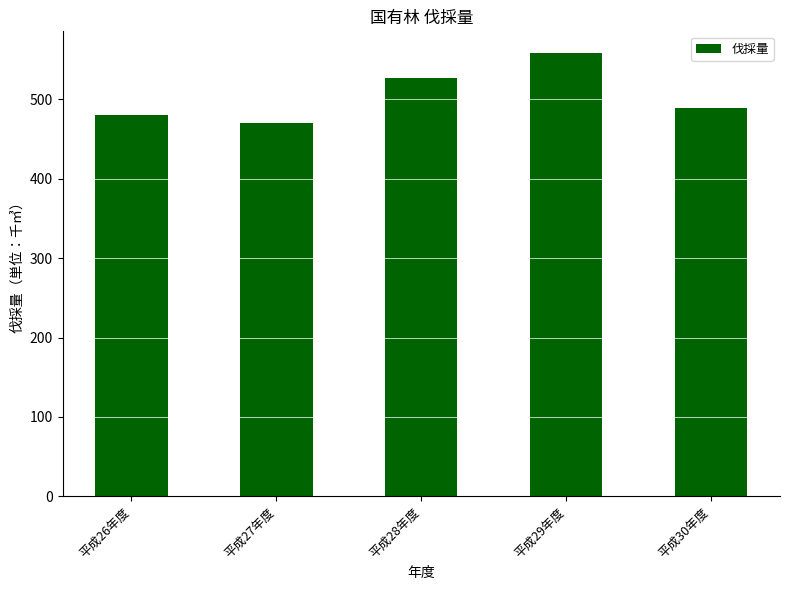

Which has a higher value, 平成27年度 or 平成30年度?

平成30年度